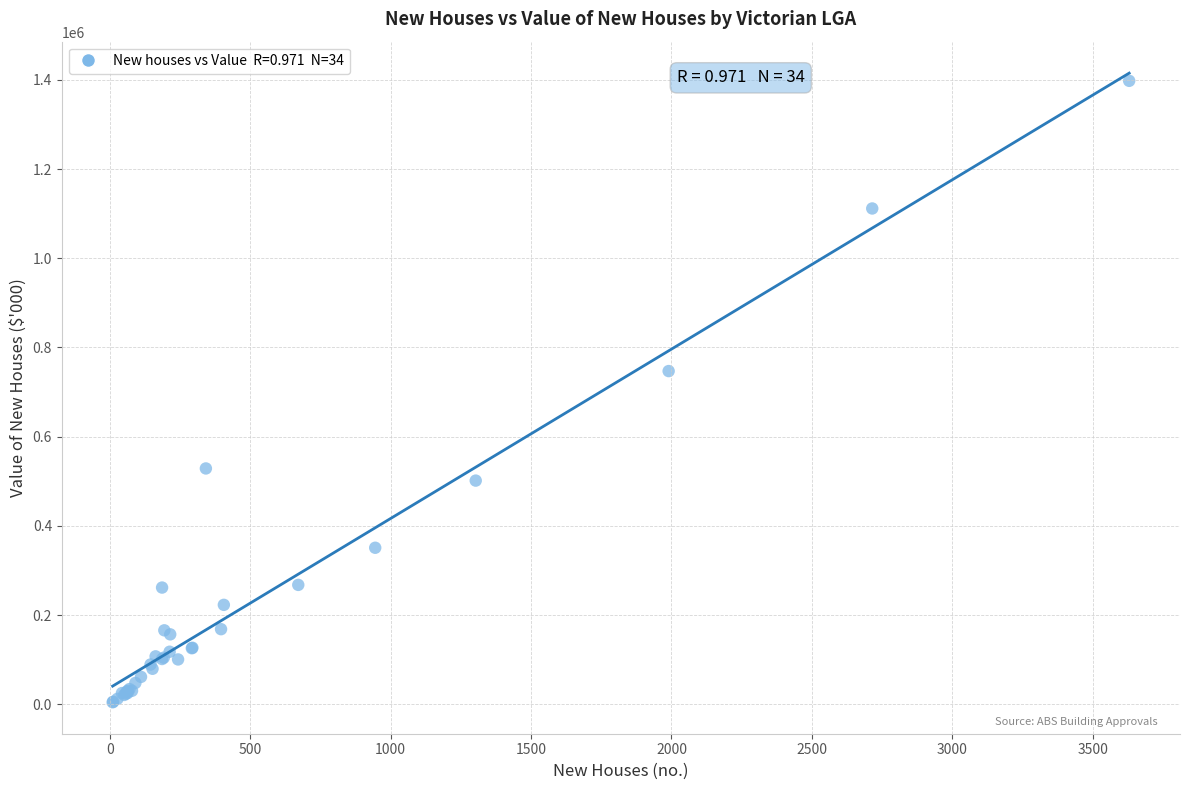

What Y value in the scatter plot is closest to 701143?

747036.2